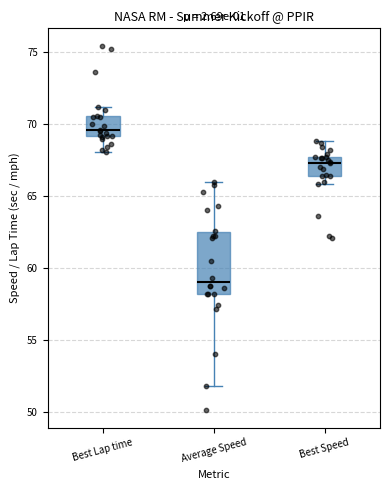

Where does the lower whisker of the box for Best Speed end on the y-axis? The values are not printed on the chart, so give them approximately, as read against the axis.

66.0